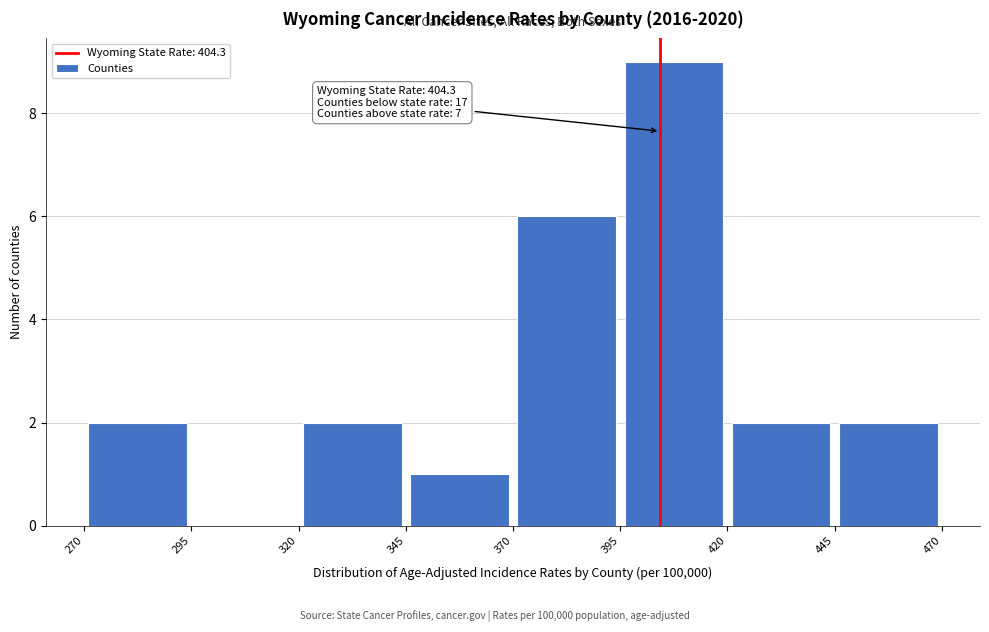

Which range on the x-axis has the tallest bar?

395 to 420